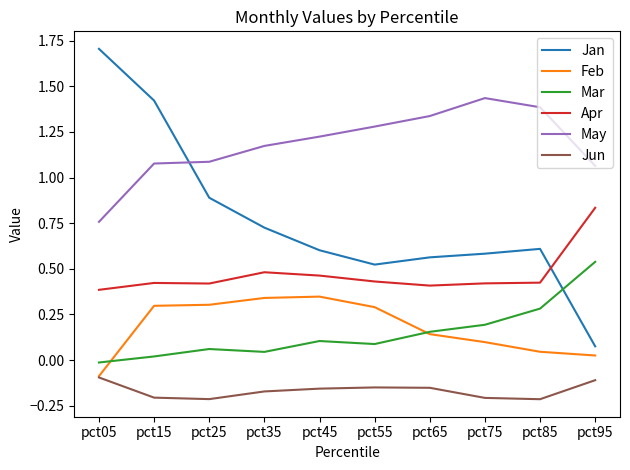

How many values in Feb are above zero?

9